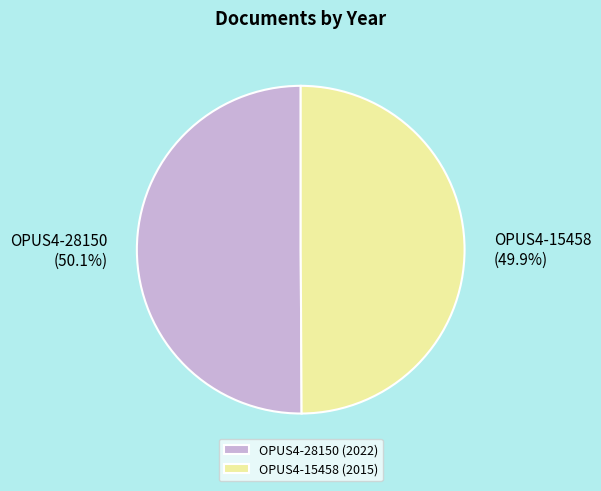

How many segments does this pie chart have?

2